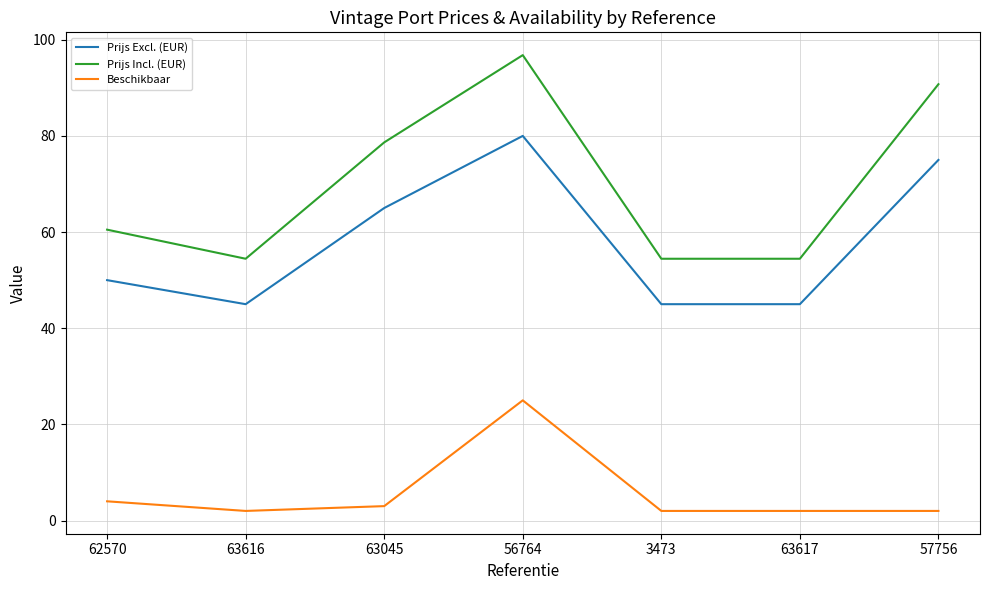

What is the spread (max minus min) of values at 56764?

71.8